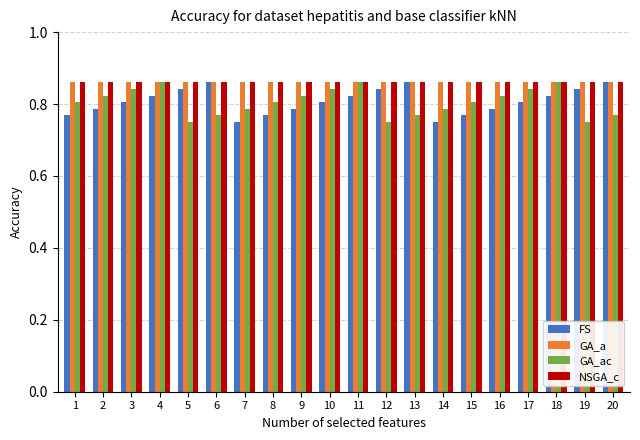

At how many categories does at least one series exceed 0?

20